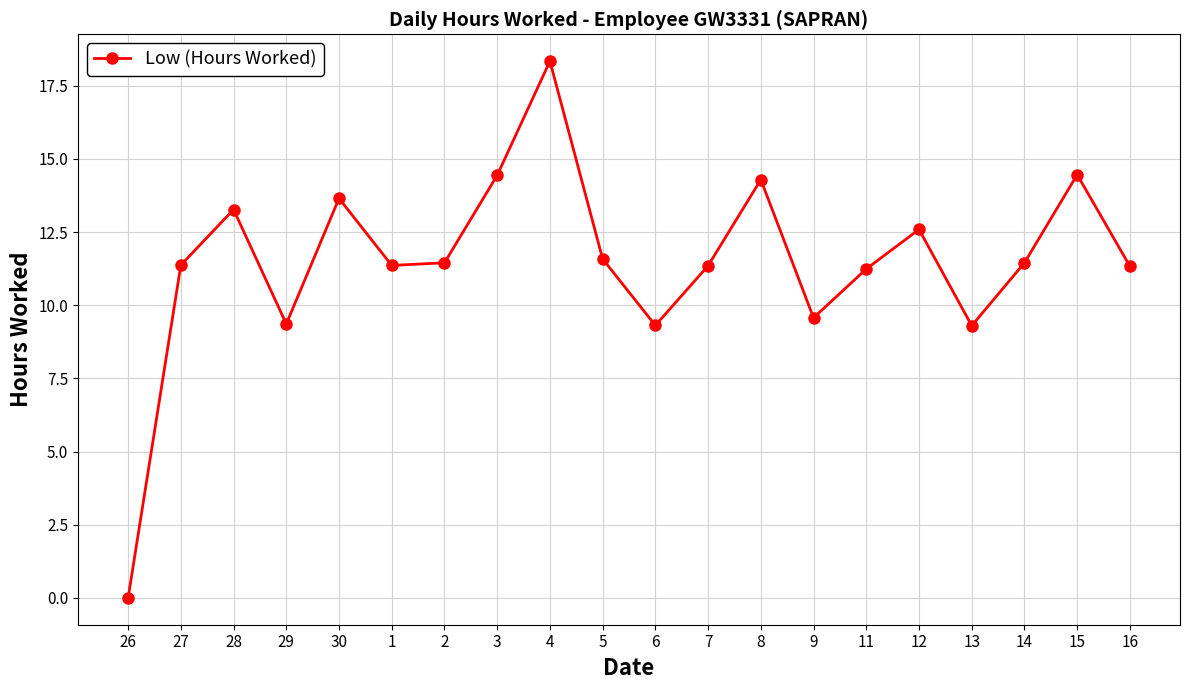

How many distinct data groups are displayed?

1